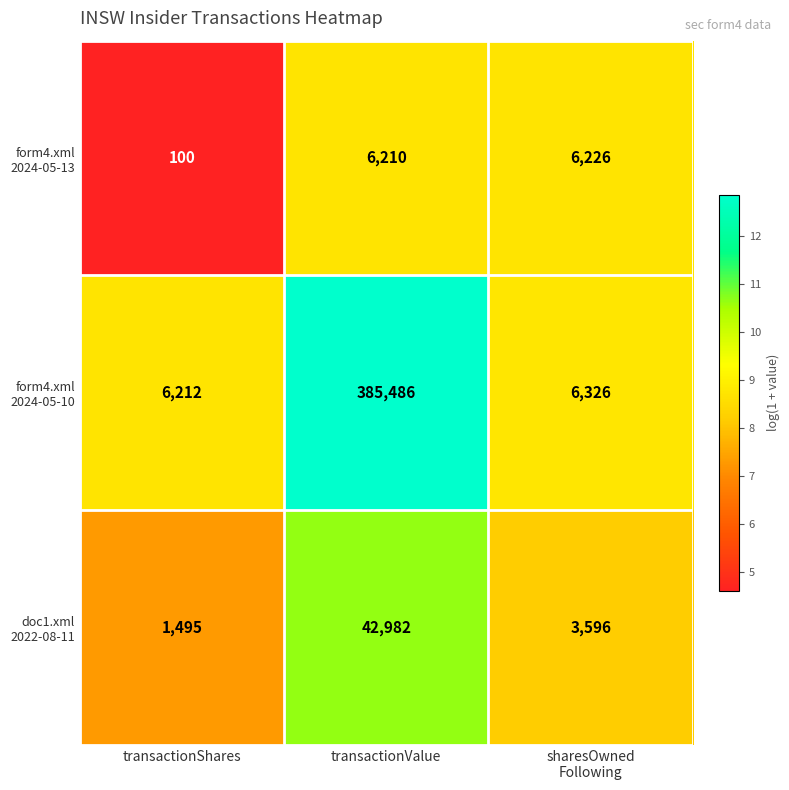

At which category is the sum across all series the highest?

transactionValue